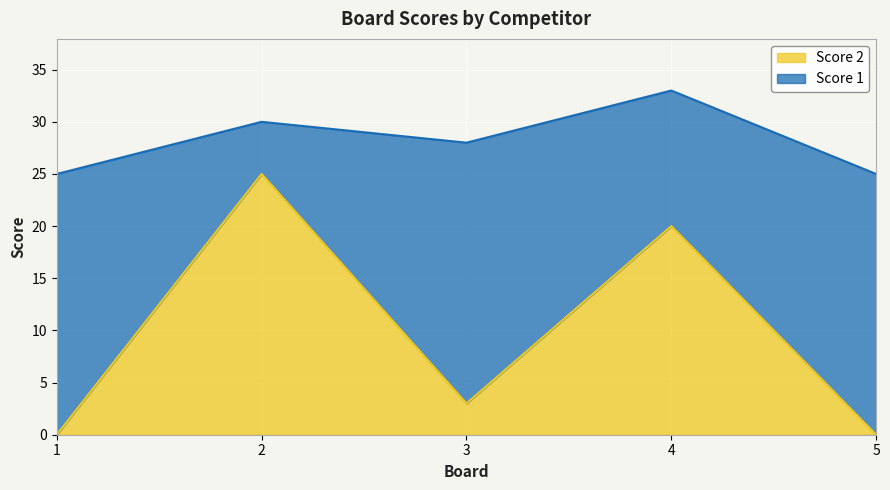

What is the greatest value displayed?

25